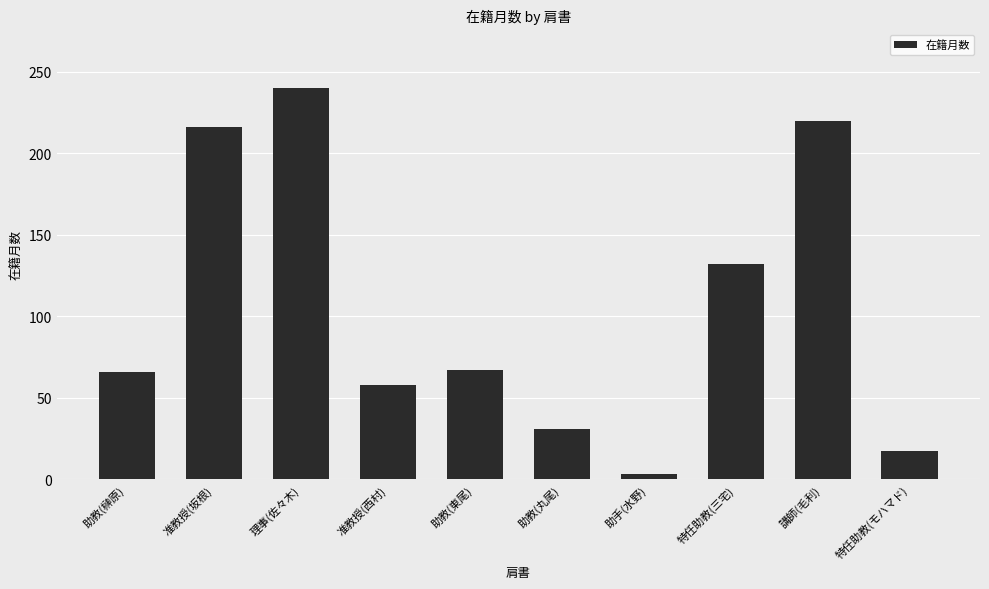

The chart shows a value of 138 at 理事(佐々木). True or false?

False